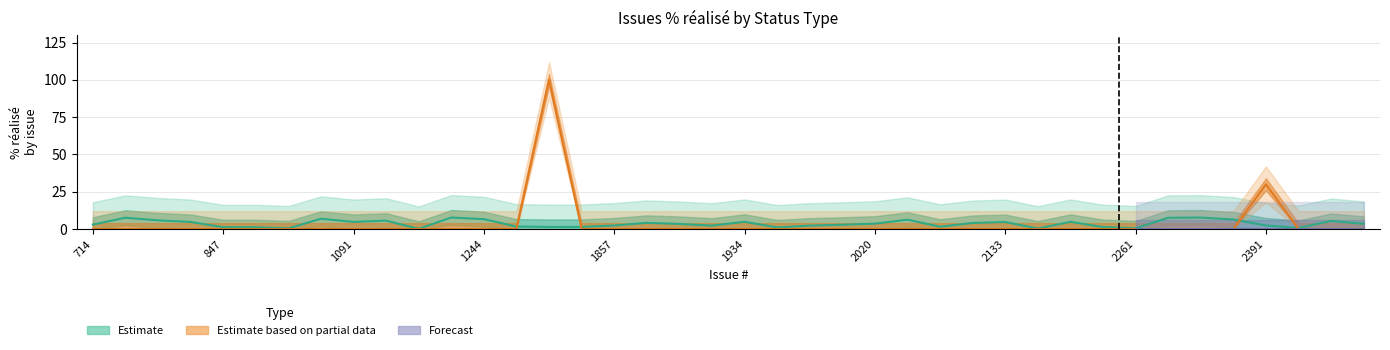

True or false: Forecast has a value of 0 at 2020.

True